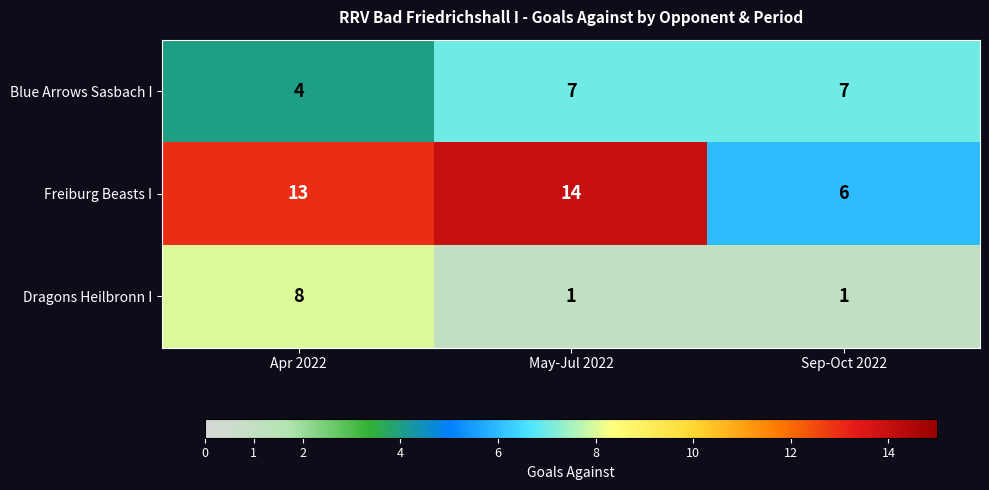

How many Dragons Heilbronn I values are between 1 and 8?

3